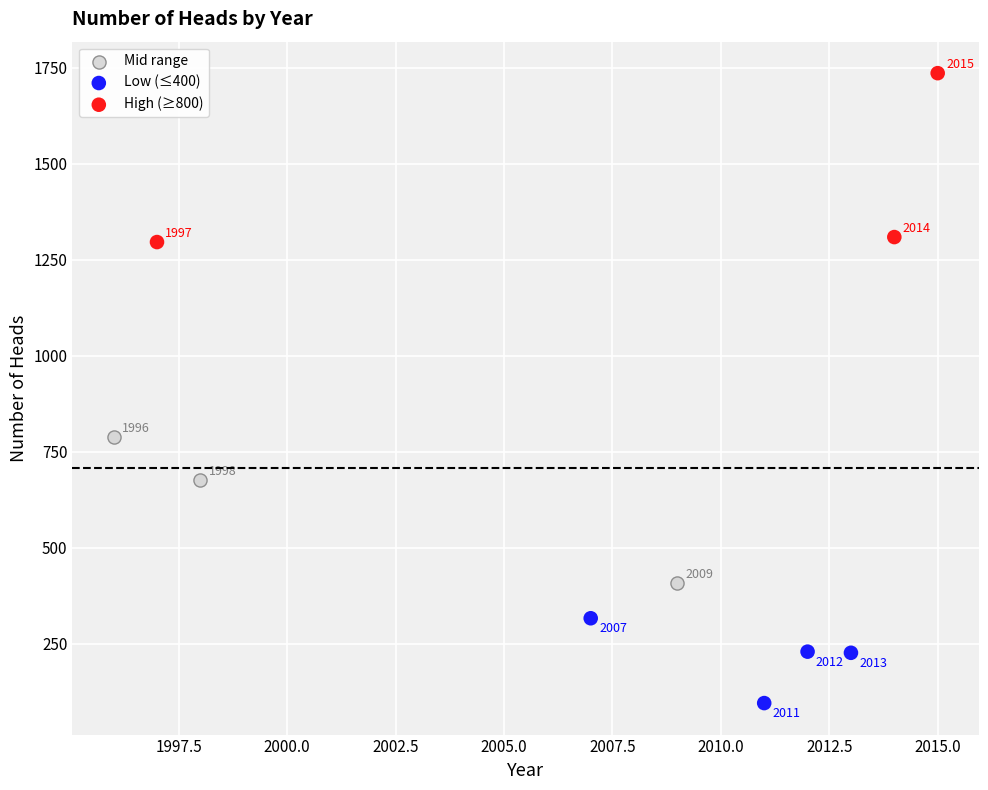

What are all the series names shown in the legend?

Mid range, Low (≤400), High (≥800)